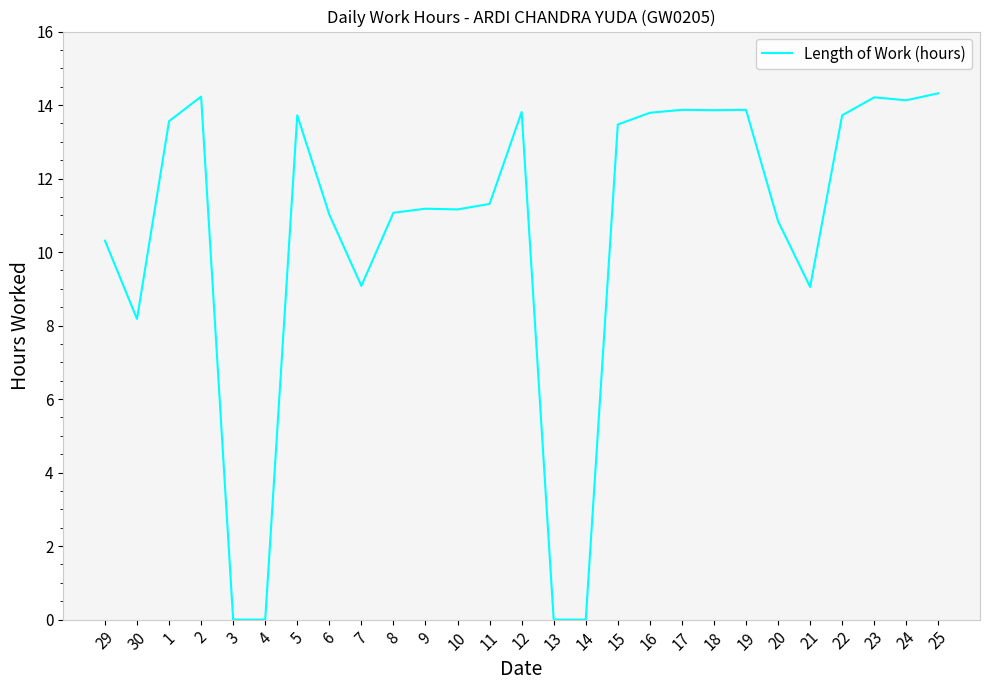

What is the sum of the values at 14 and 30?

8.2